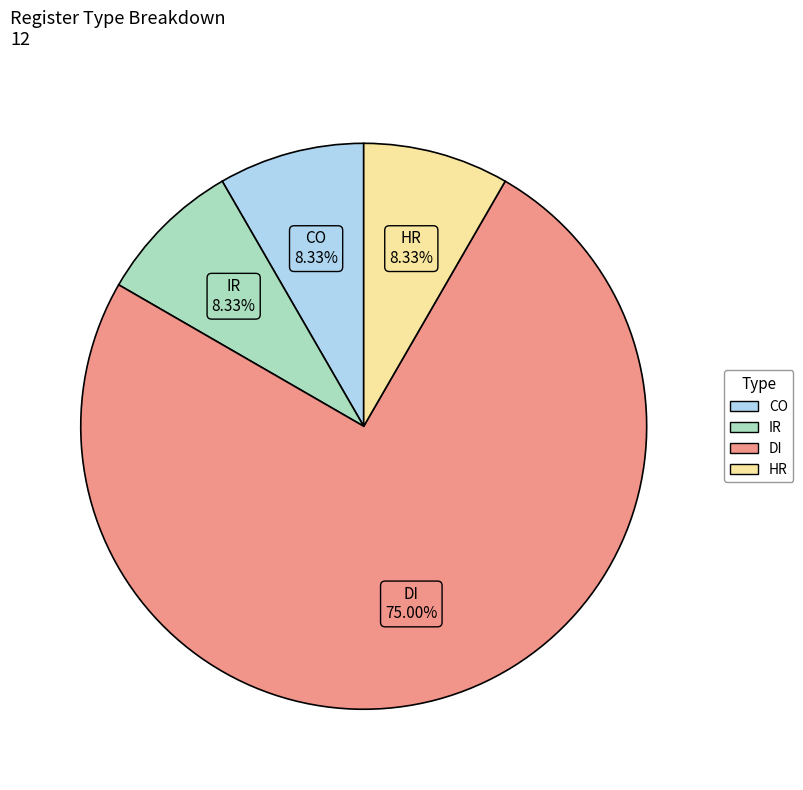

Is there a majority slice in this chart?

Yes